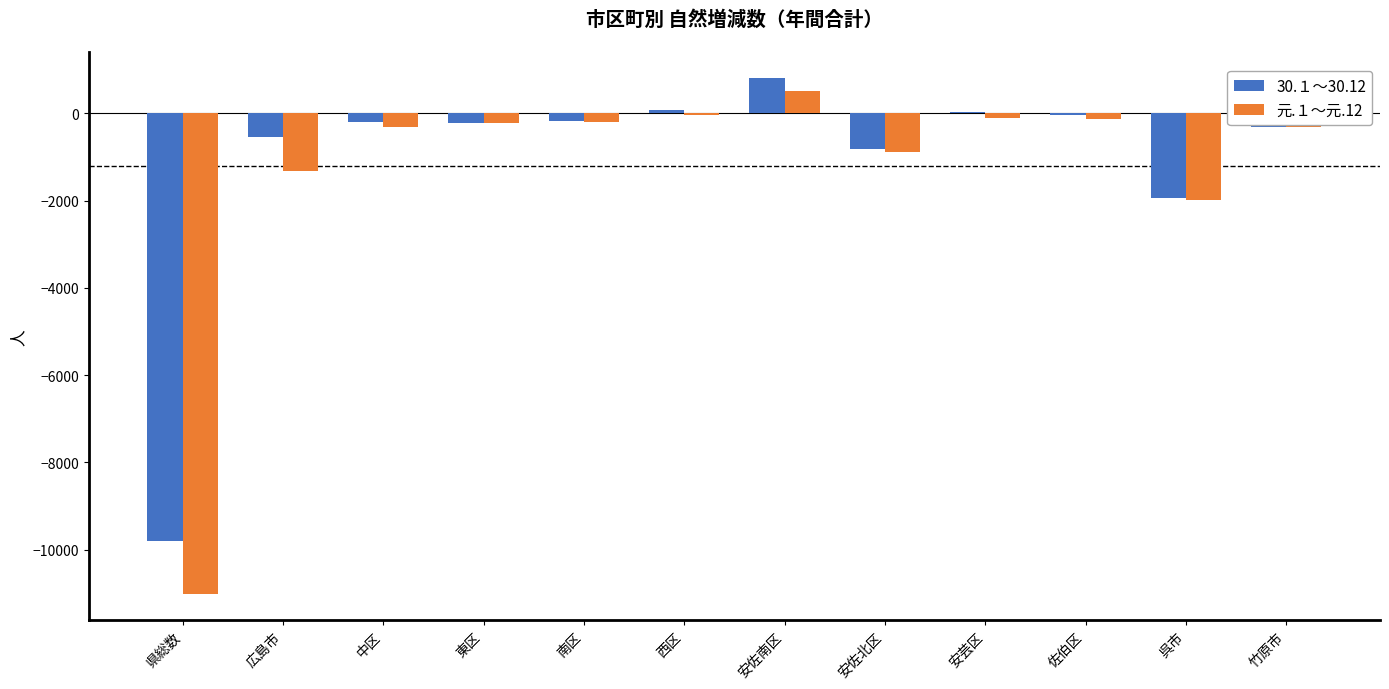

What is the total value across all series at 呉市?

-3926